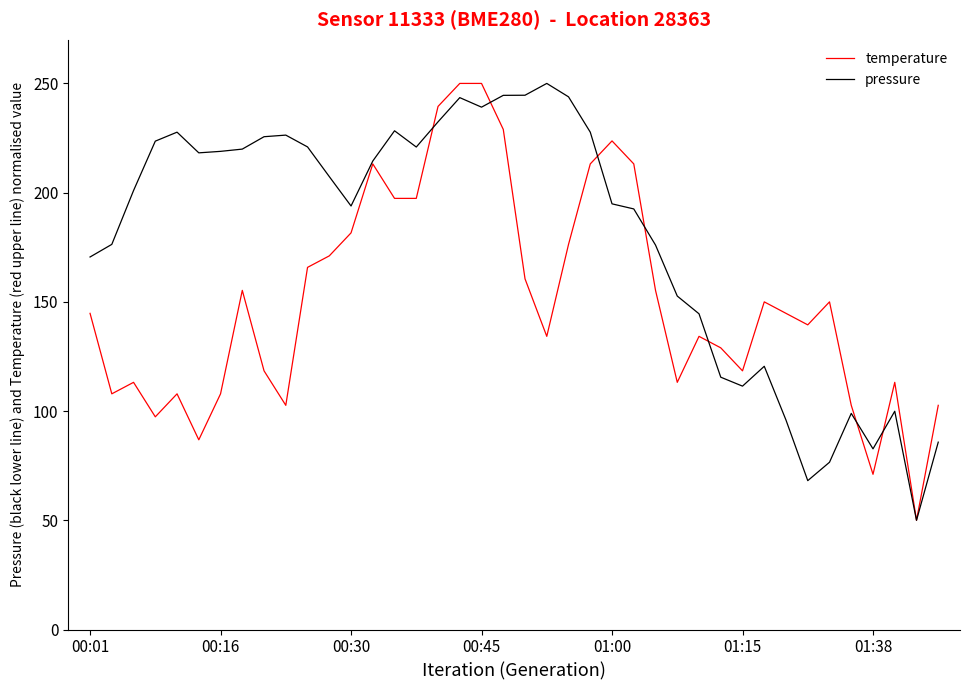

At how many categories does at least one series exceed 241?

6